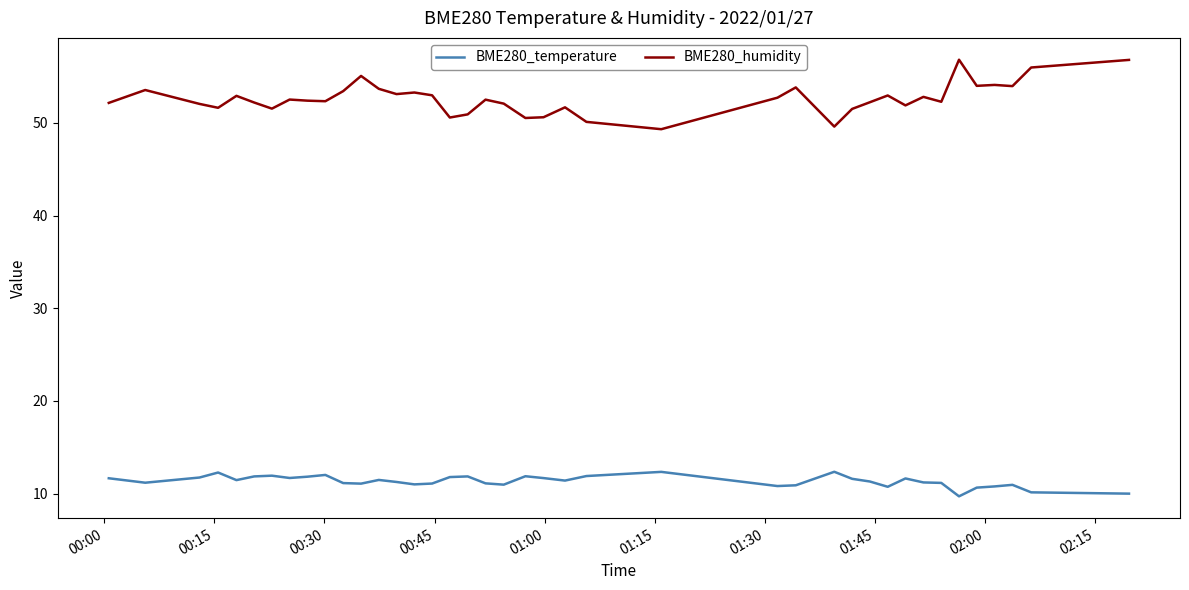

Is this an area chart (filled region under the line)?

No